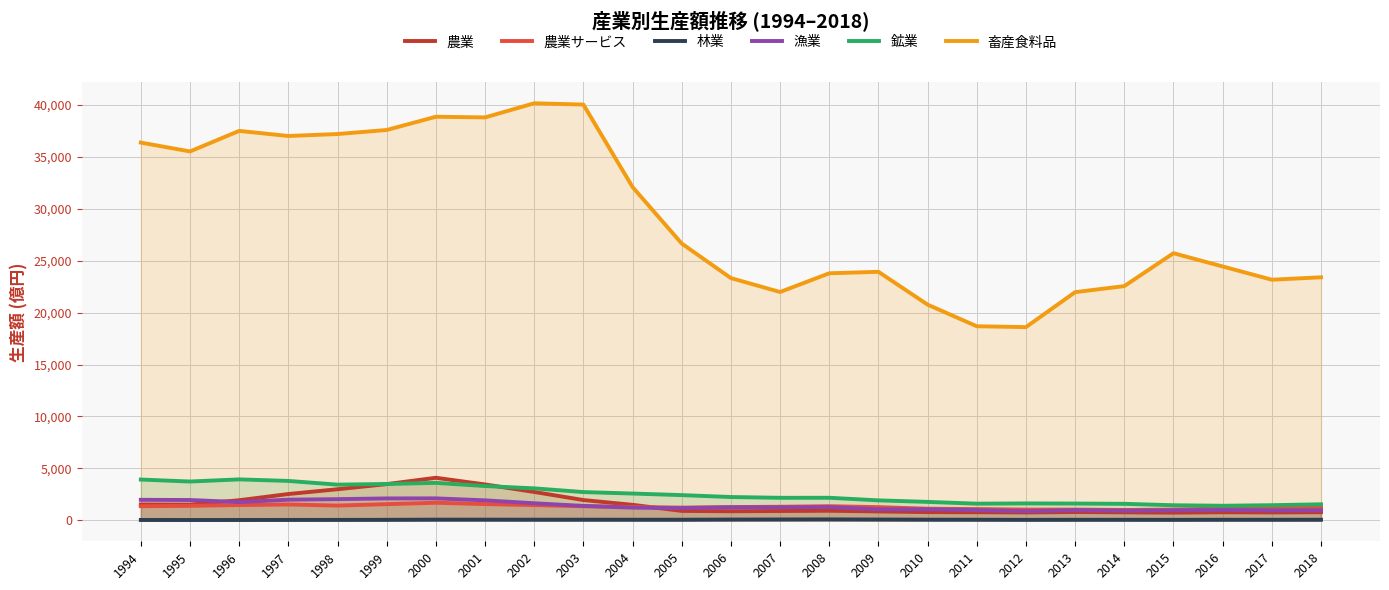

Which category has the highest value in the 鉱業 series?

1996